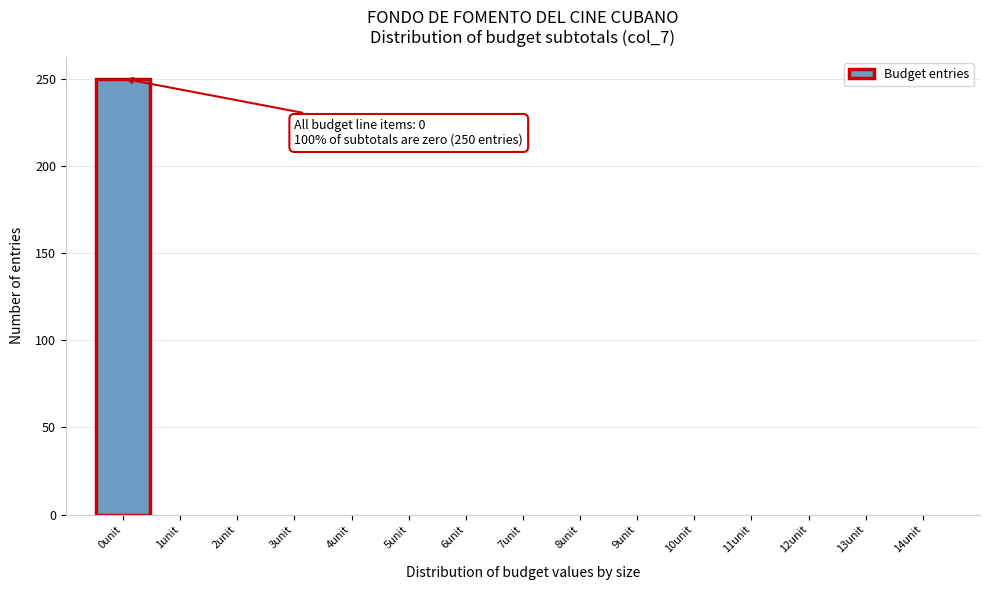

Which range on the x-axis has the tallest bar?

-0.5 to 0.5